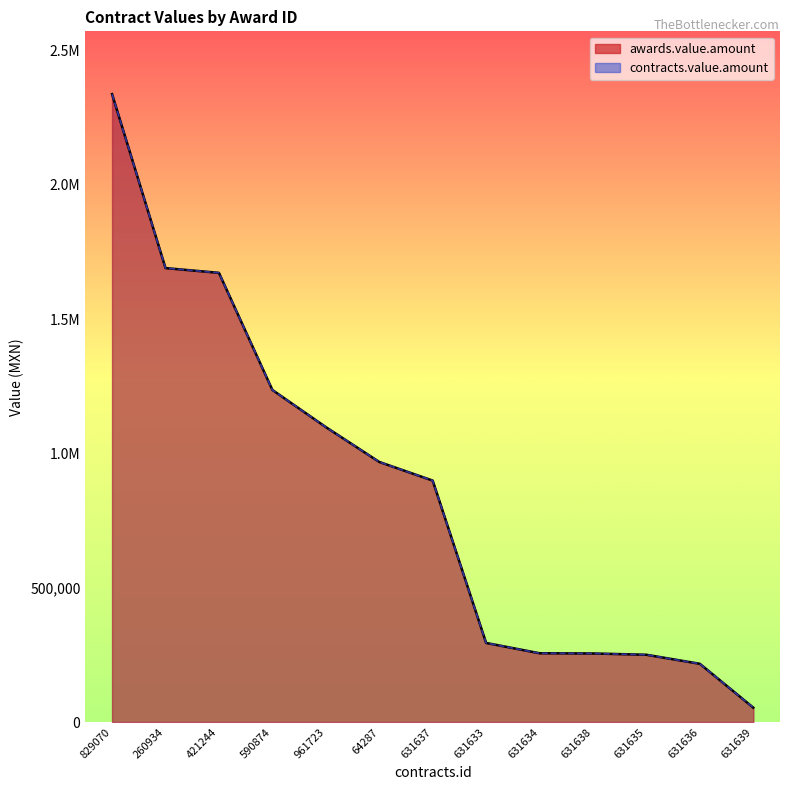

What is the difference between the maximum and minimum values in the contracts.value.amount series?

2284206.3